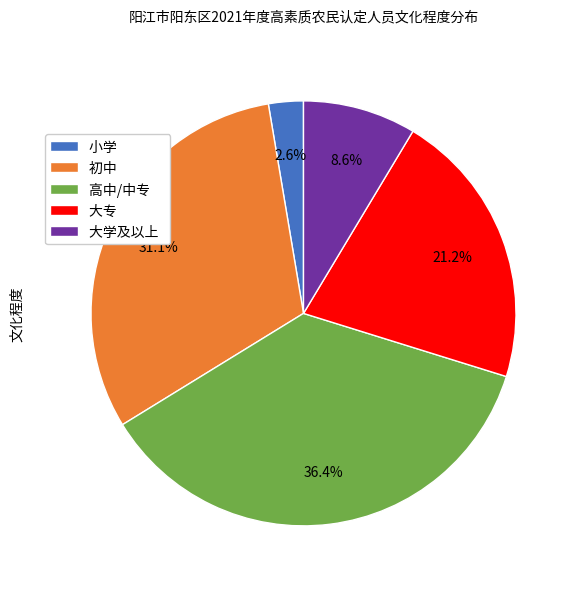

Count the number of slices in the pie.

5